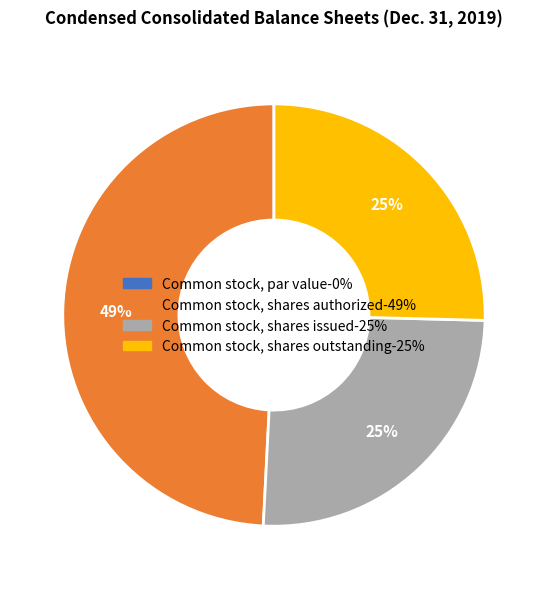

What is the largest slice in the pie chart?

Common stock, shares authorized